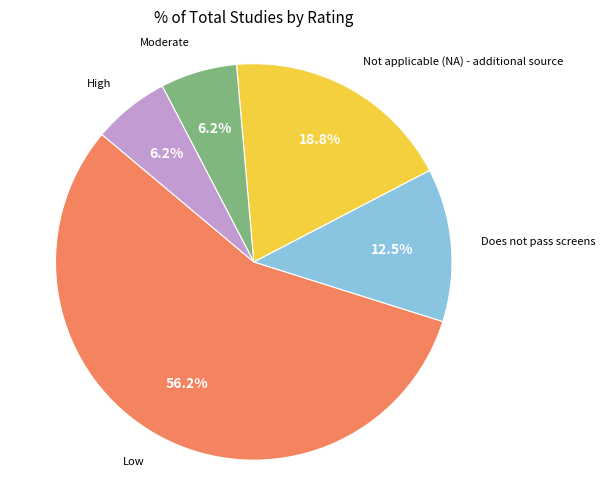

How many segments does this pie chart have?

5